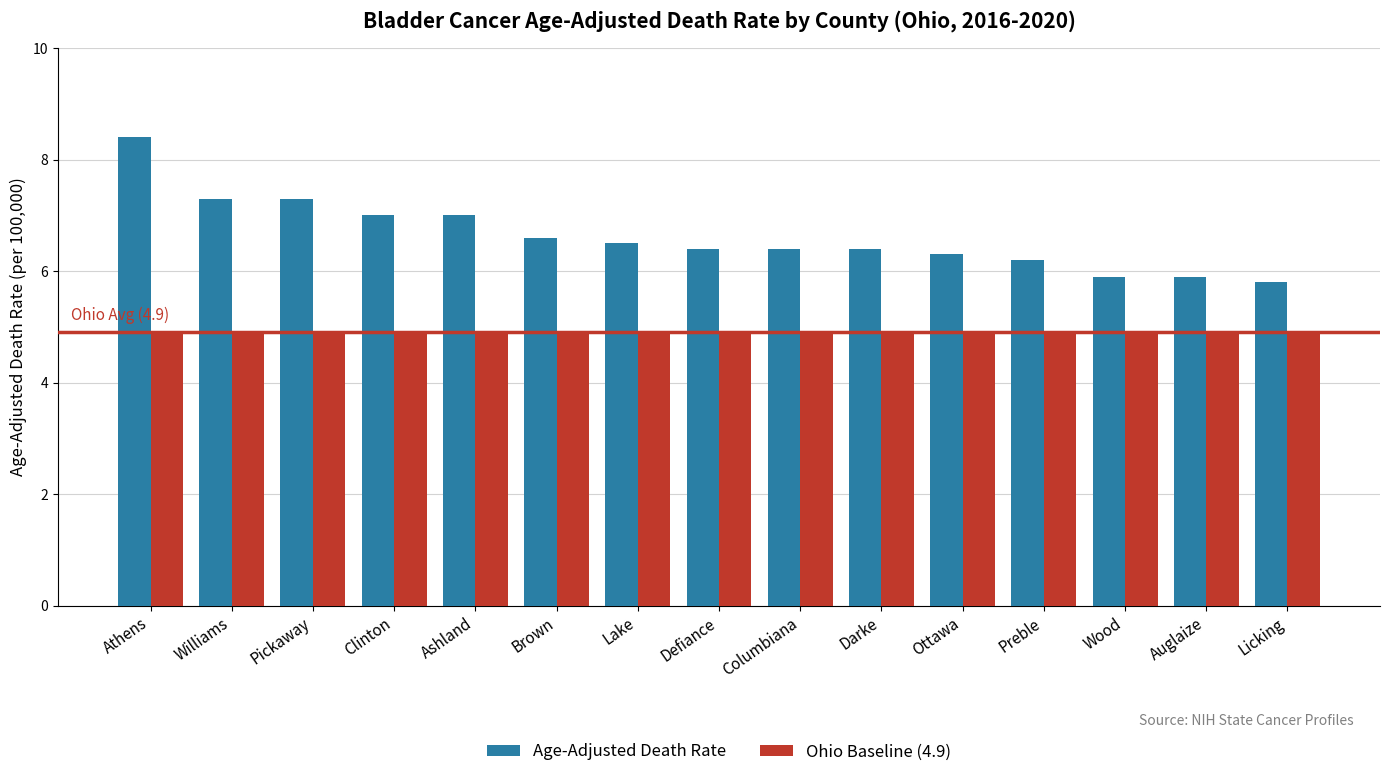

What is the minimum value for Ohio Baseline (4.9)?

4.9